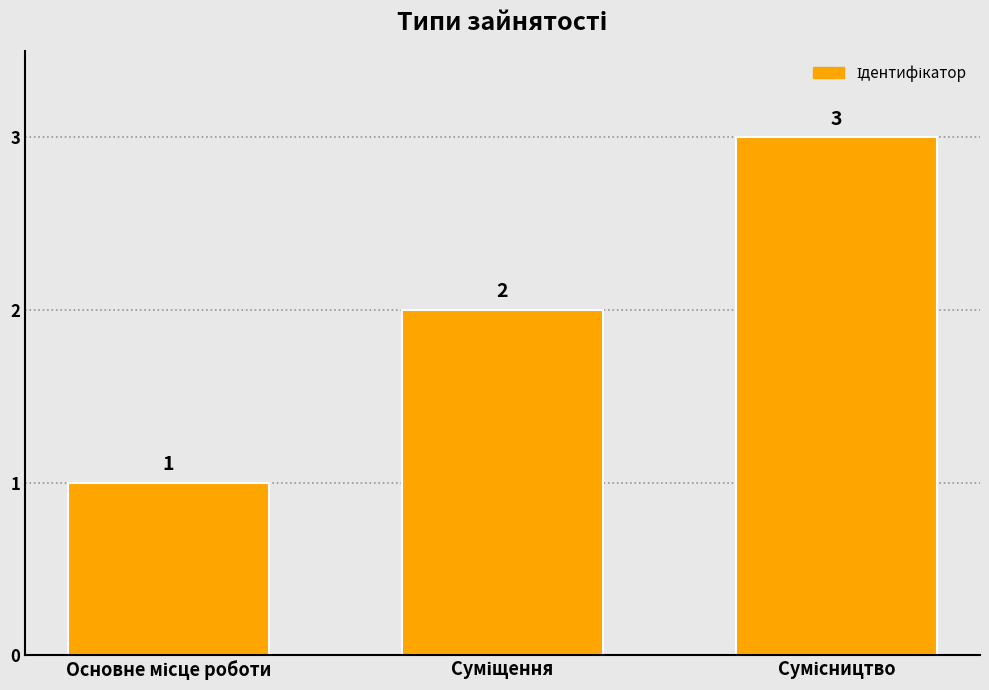

How many categories are shown in the chart?

3